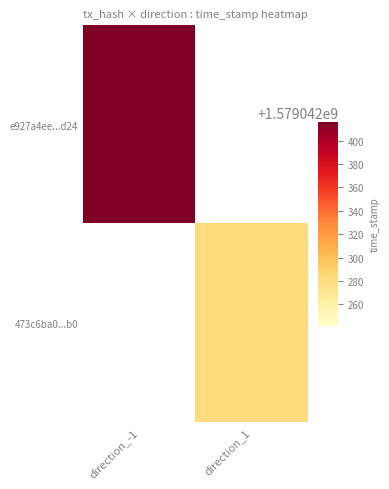

The value of e927a4ee560be81b76fbb92643c6b781e021d24 at direction_-1 is 729836147. True or false?

False